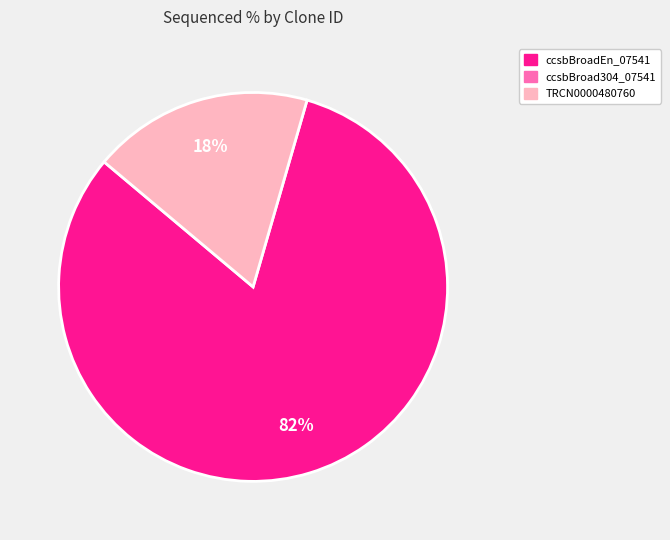

Count the number of slices in the pie.

2